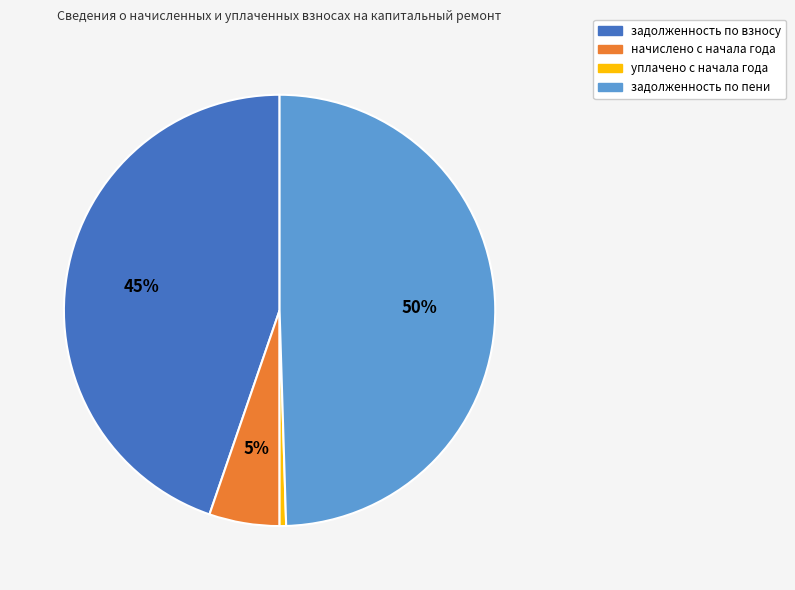

To the nearest percent, what is the average slice percentage?

25%